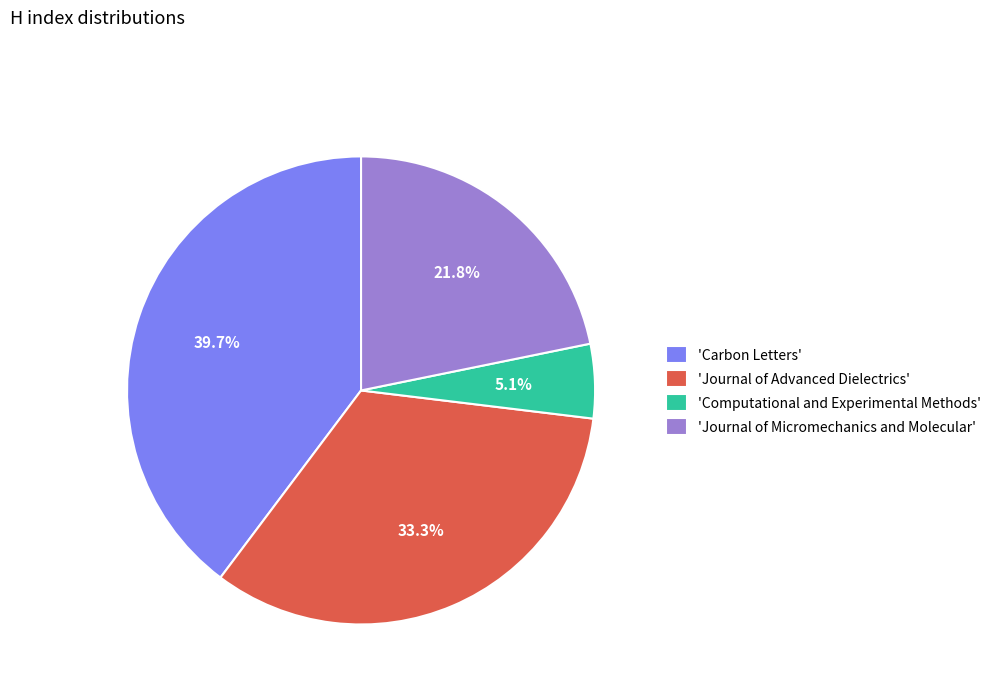

Between 'Journal of Micromechanics and Molecular' and 'Computational and Experimental Methods', which is larger?

'Journal of Micromechanics and Molecular'